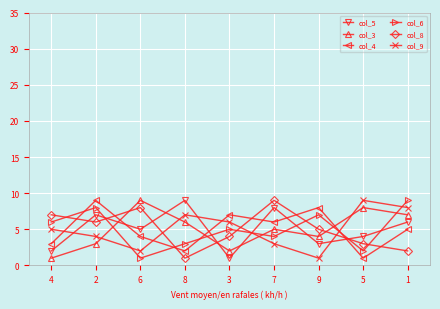

How many lines are shown in the chart?

6